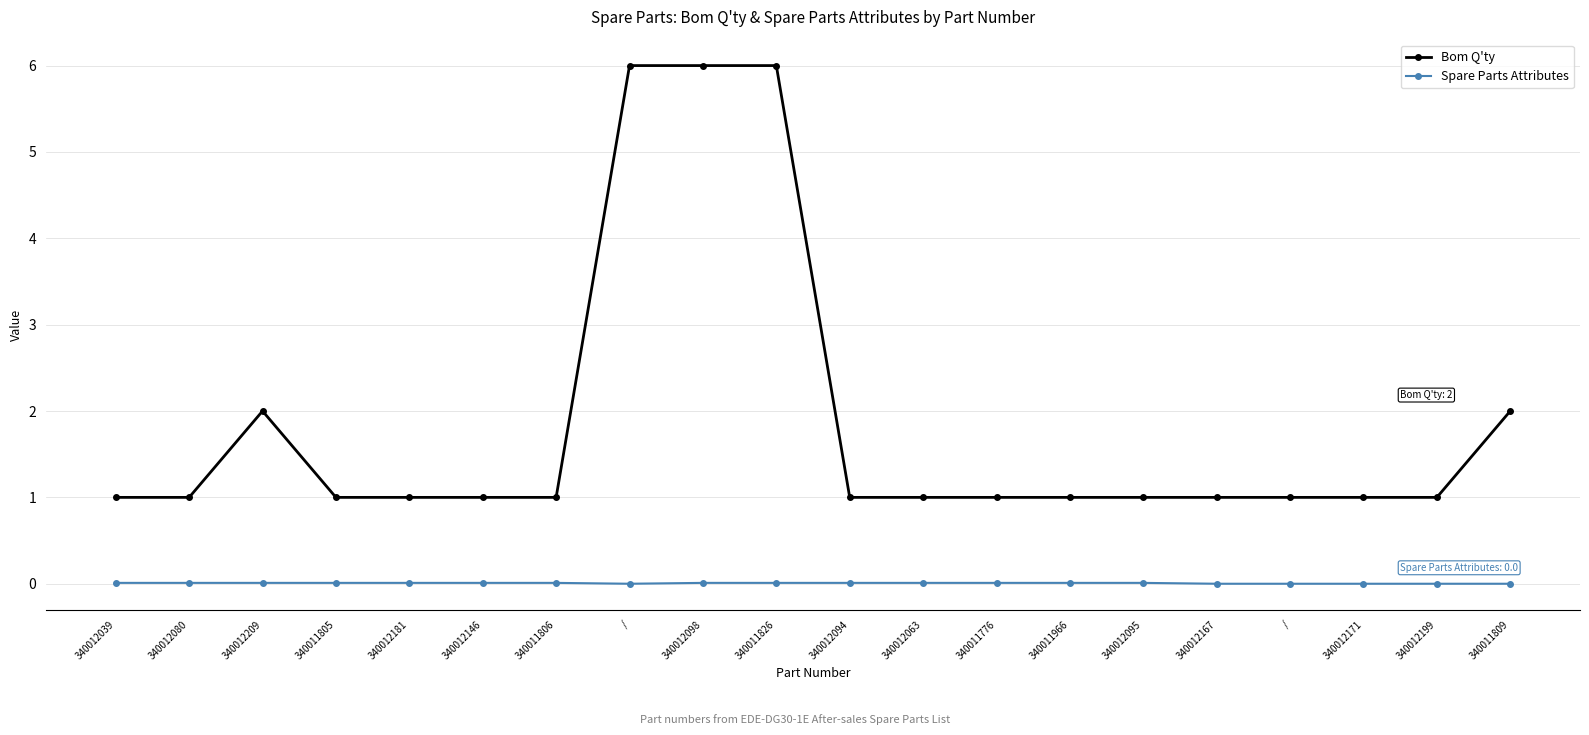

How many lines are shown in the chart?

2